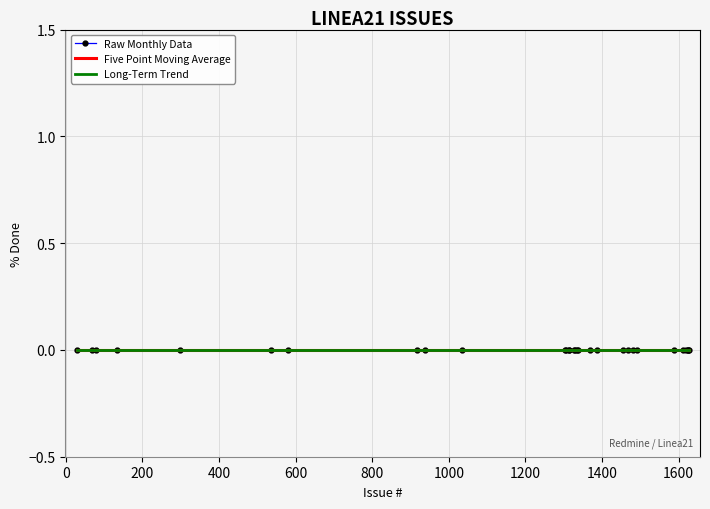

Rank the categories by value from lowest to highest.

29, 68, 78, 133, 298, 537, 580, 916, 938, 1035, 1304, 1305, 1313, 1314, 1328, 1329, 1335, 1338, 1368, 1386, 1455, 1469, 1482, 1491, 1588, 1611, 1620, 1624, 1625, 1626